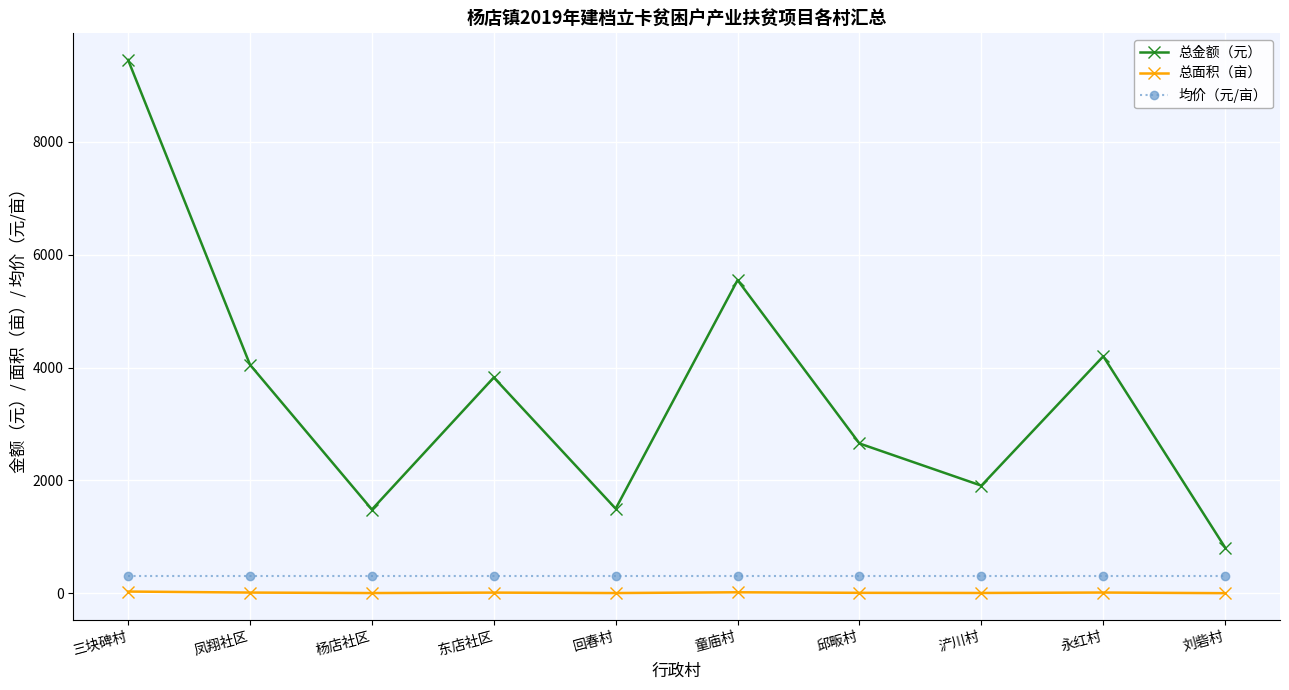

What position from the right is 童庙村?

5